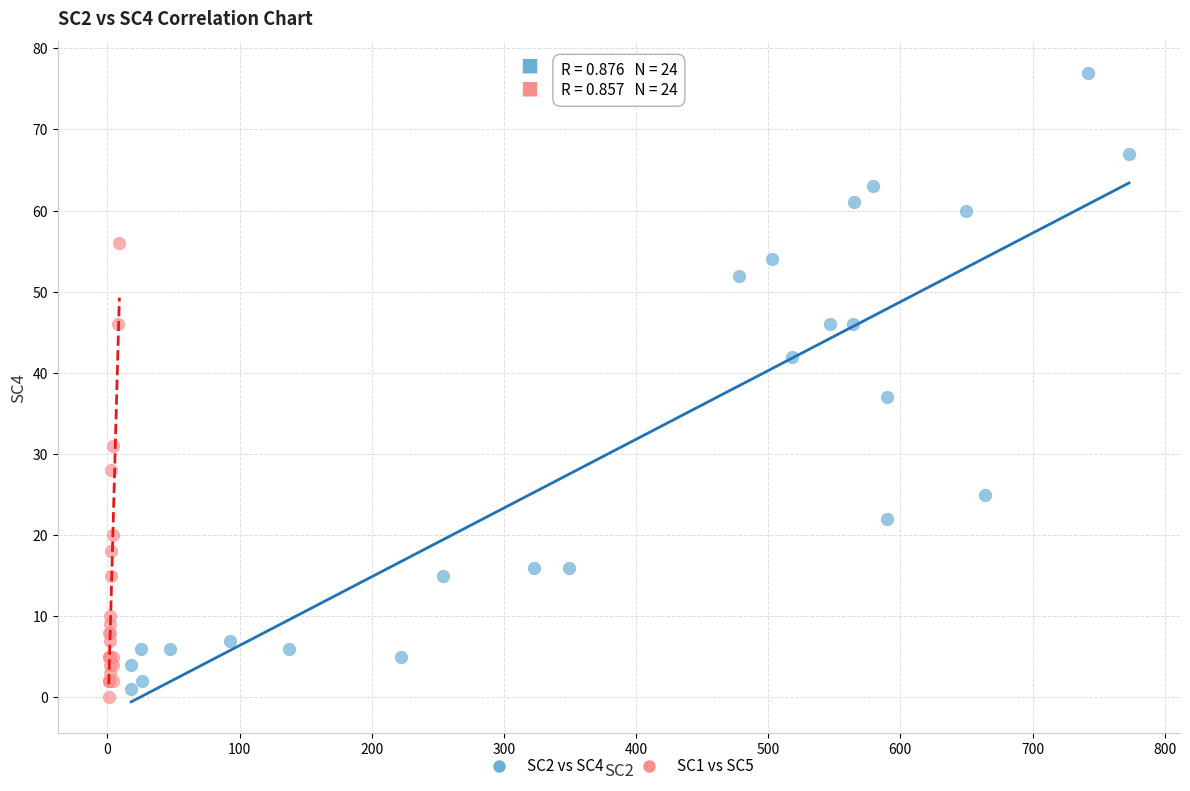

Which series has the widest spread of Y values?

SC2 vs SC4